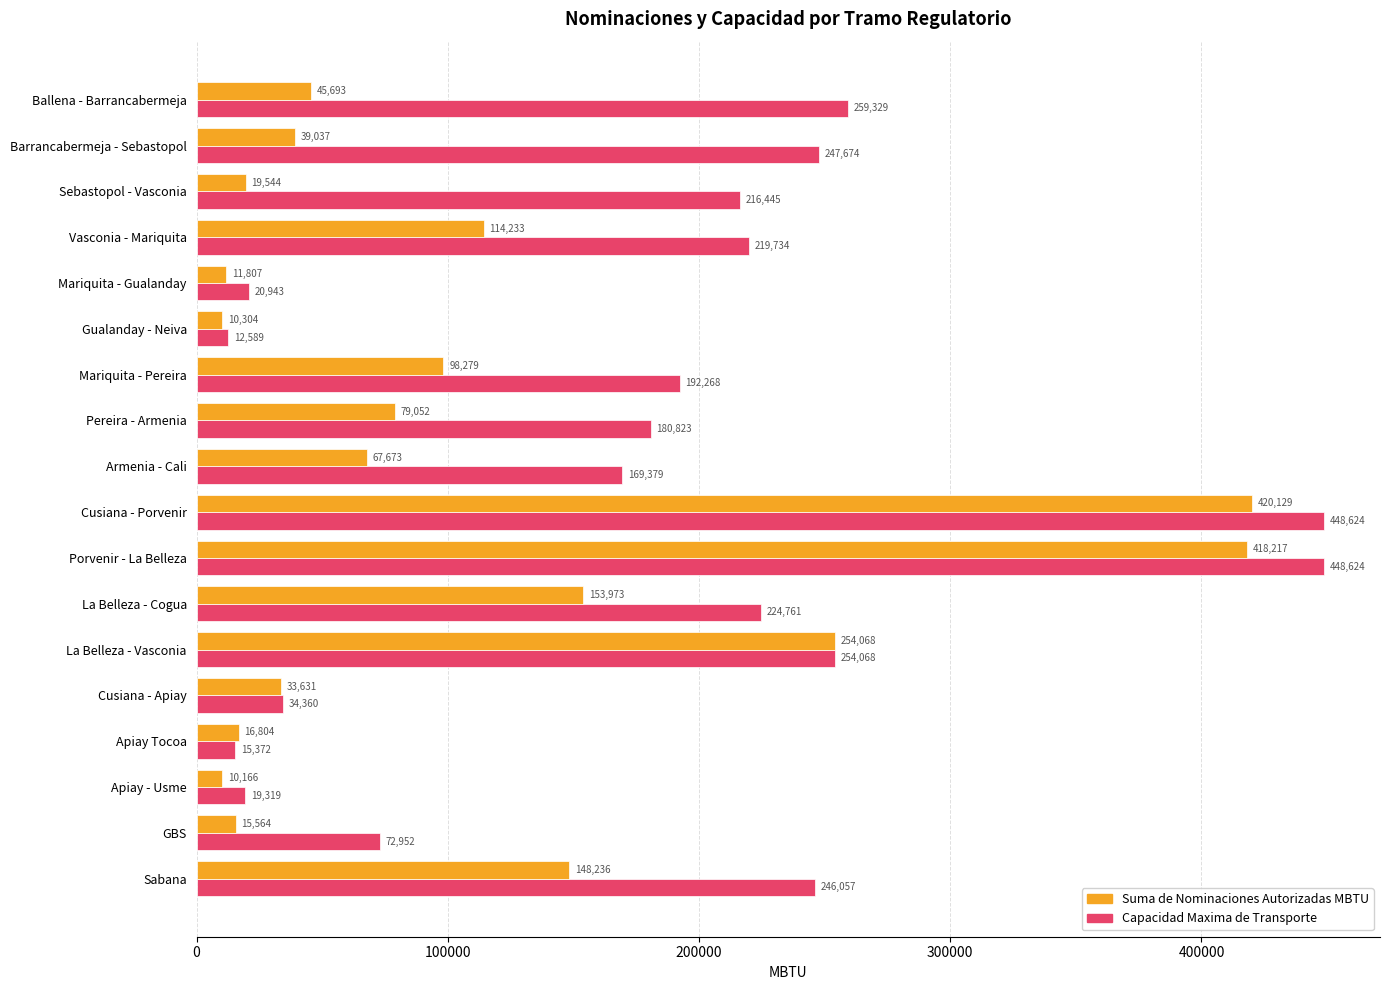

Where is Capacidad Maxima de Transporte nearest to the value 230606?

La Belleza - Cogua